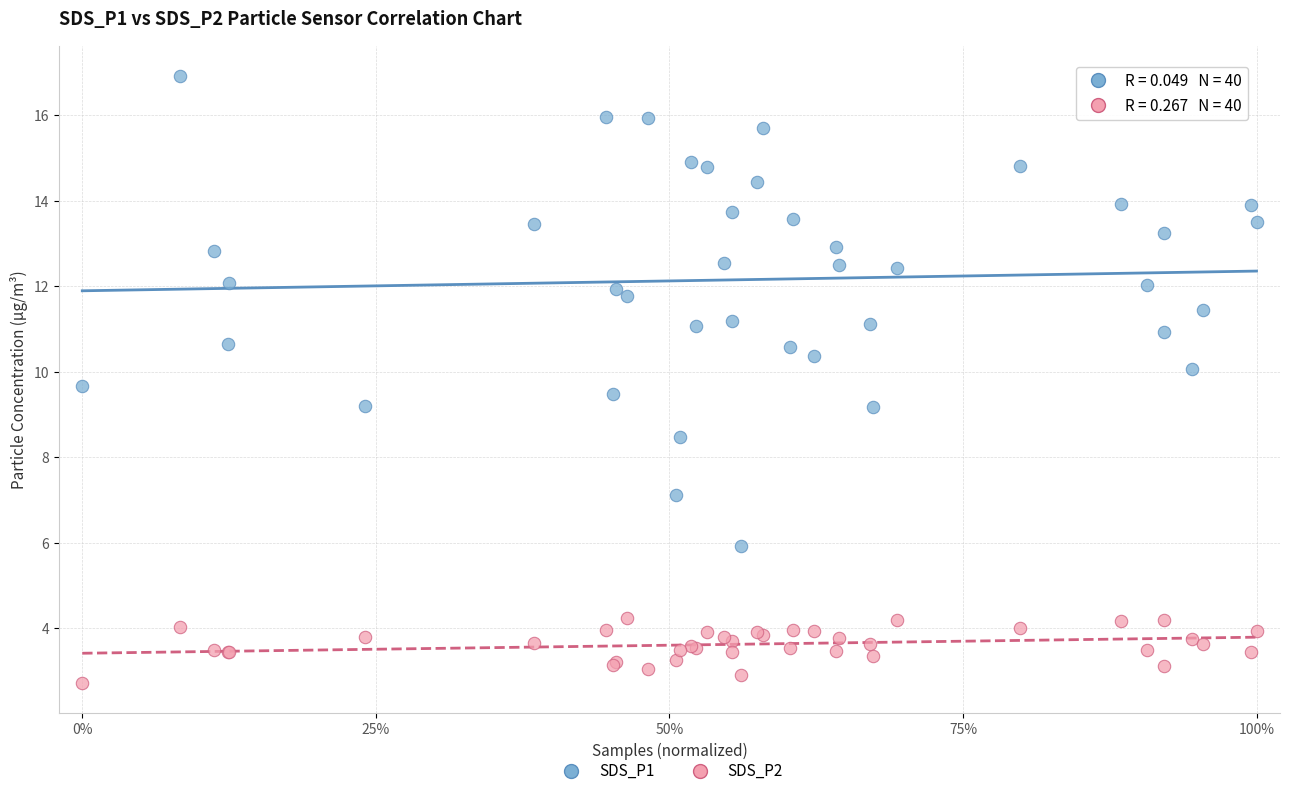

Which series contains the highest Y value?

SDS_P1